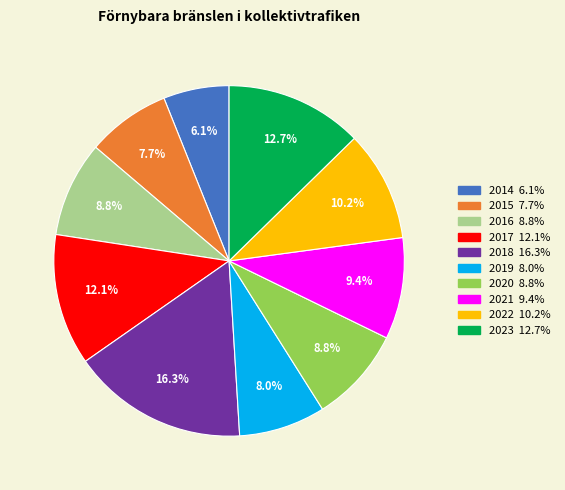

Approximately how many times larger is the value at 2019 compared to 2015?

1.0